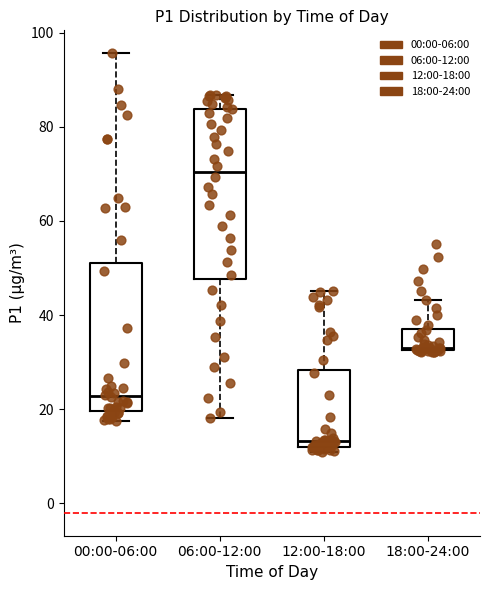

Reading left to right, read every box against the y-axis: the position of its median line, the range the box covers, and the ends of its whiskers. The values are not printed on the chart, so give them approximately, as read against the axis.

00:00-06:00: median 22, box 20 to 50, whiskers 18 to 96
06:00-12:00: median 70, box 48 to 84, whiskers 18 to 86
12:00-18:00: median 14, box 12 to 28, whiskers 10 to 46
18:00-24:00: median 34, box 32 to 38, whiskers 32 to 44